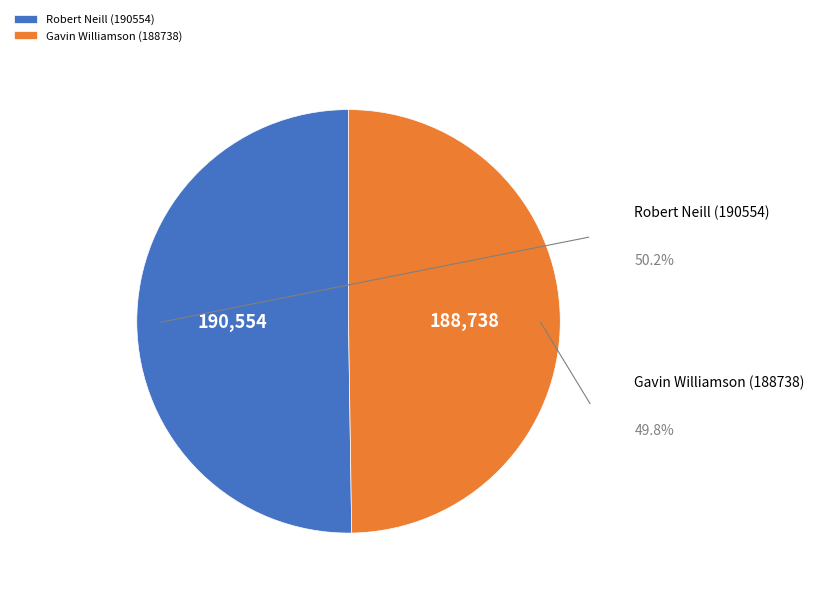

How much of the chart is everything except Gavin Williamson (188738)?

50.2%